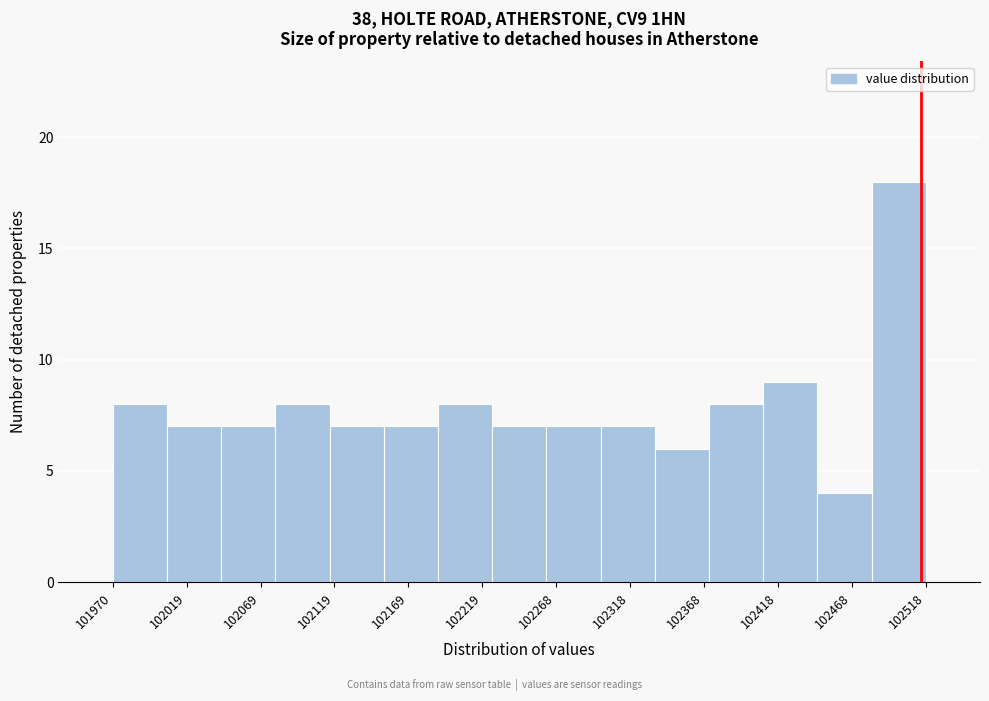

Reading left to right, list every bar in this chart as the range it spans on the x-axis followed by its height. Neither the bar edges nor the heights are printed on the chart, so give them approximately, as read against the axes.

101970 to 102005: 8
102005 to 102045: 7
102045 to 102080: 7
102080 to 102115: 8
102115 to 102155: 7
102155 to 102190: 7
102190 to 102225: 8
102225 to 102260: 7
102260 to 102300: 7
102300 to 102335: 7
102335 to 102370: 6
102370 to 102410: 8
102410 to 102445: 9
102445 to 102480: 4
102480 to 102520: 18